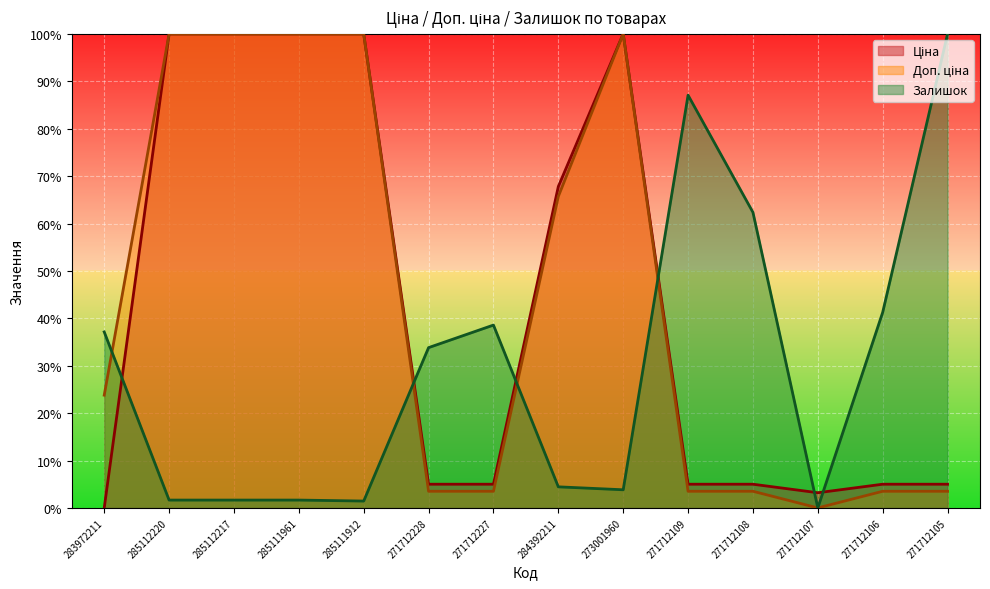

Which series has the largest total across all categories?

Доп. ціна